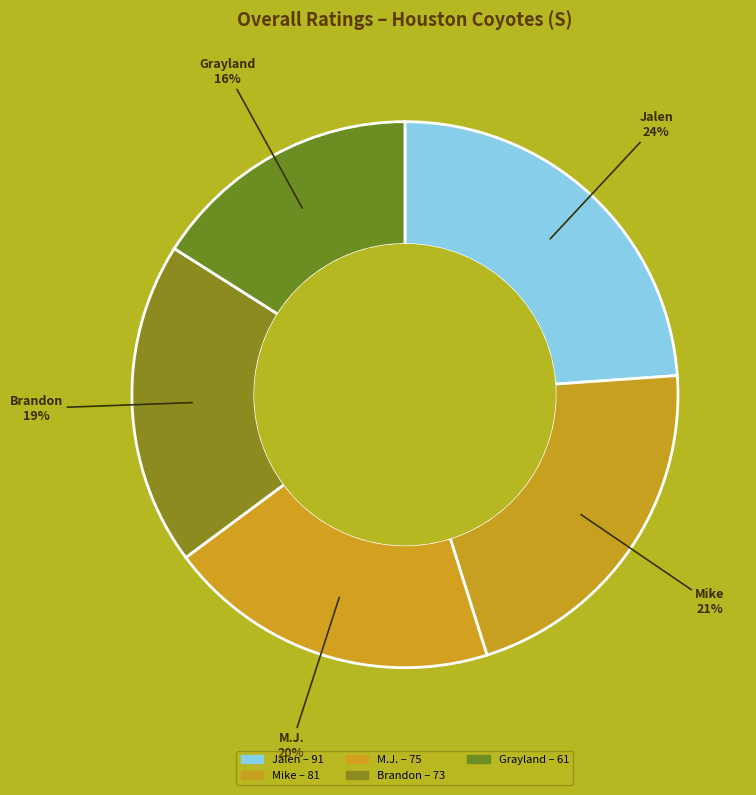

To the nearest percent, what is the average slice percentage?

20%